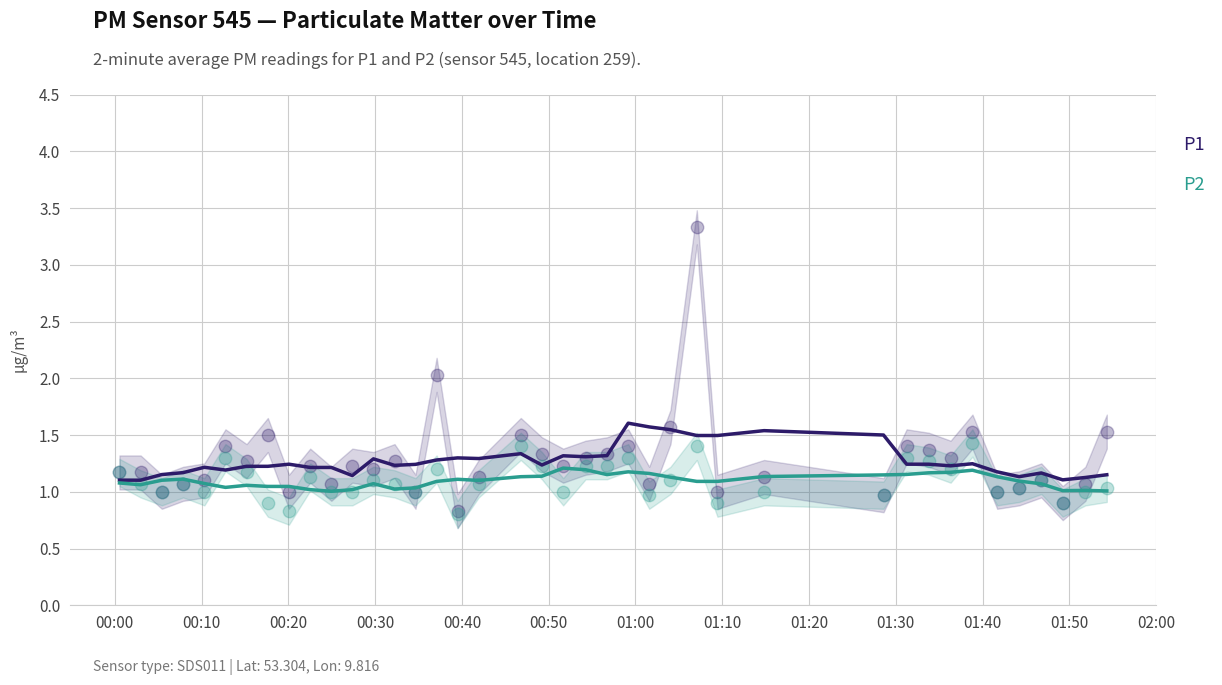

Which series has the largest total across all categories?

P1